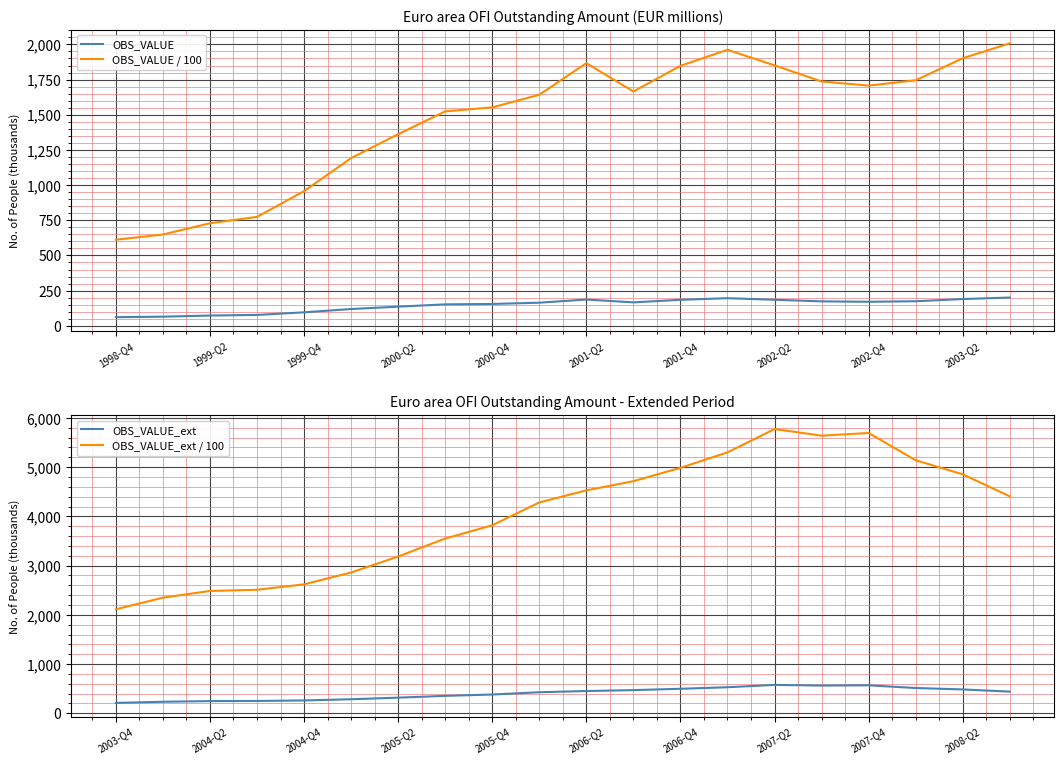

How many categories are shown in the chart?

20